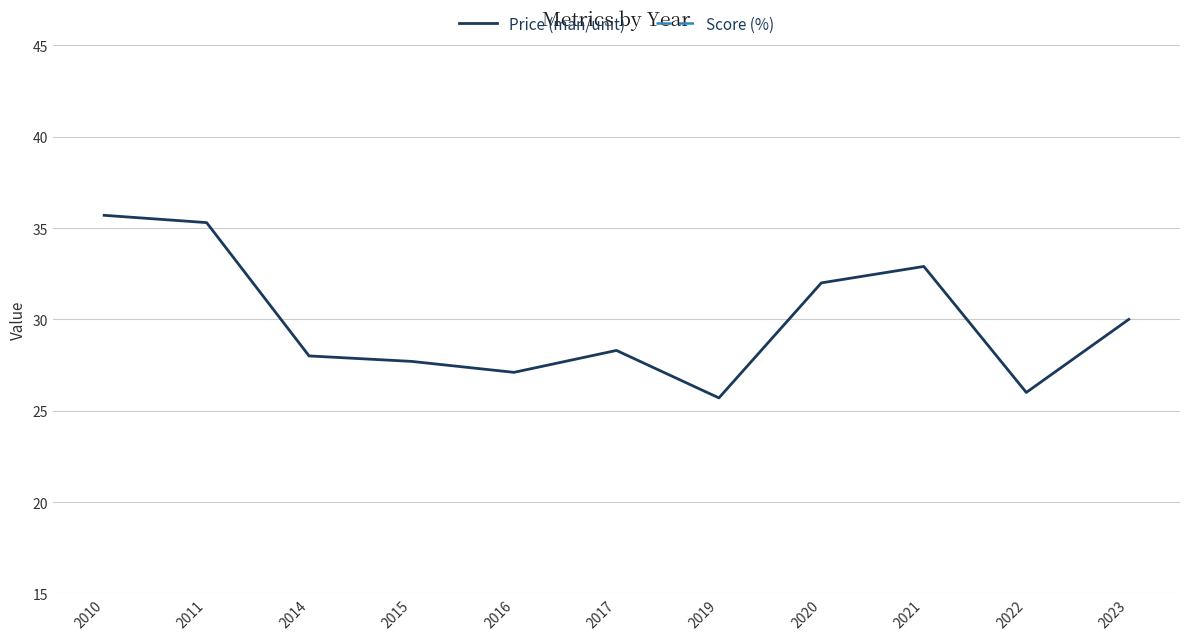

At which label does Score (%) first exceed 75?

2010